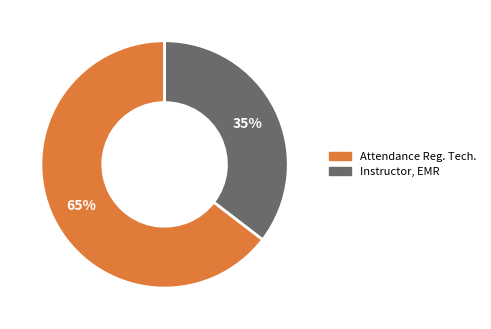

Does any single category account for the majority?

Yes